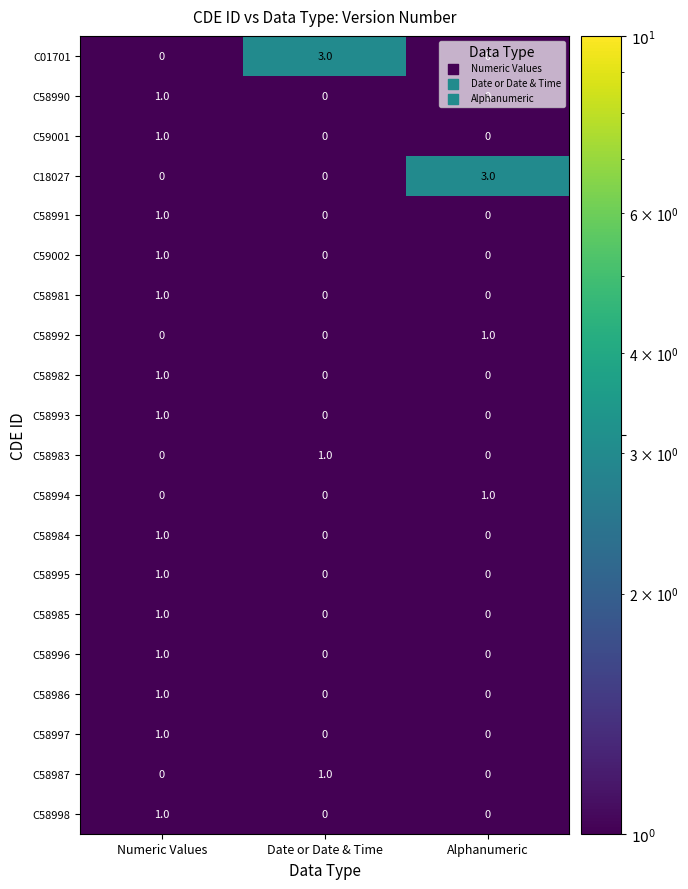

How many C58982 values are between 0 and 1?

3